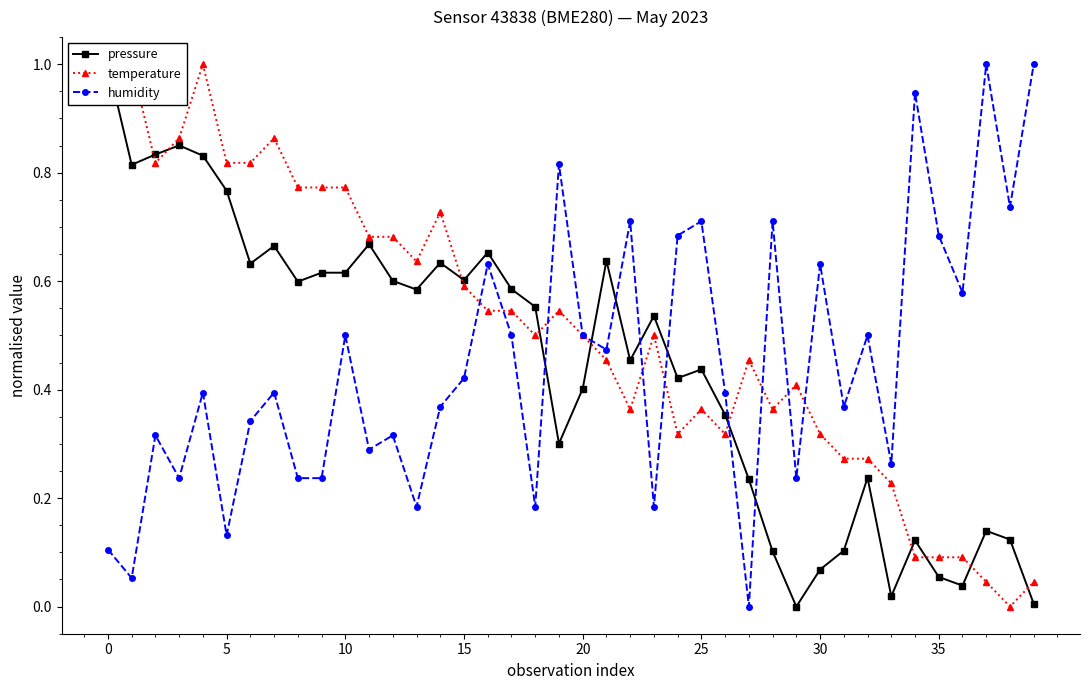

True or false: humidity has more than 1 points higher than both neighbors.

True